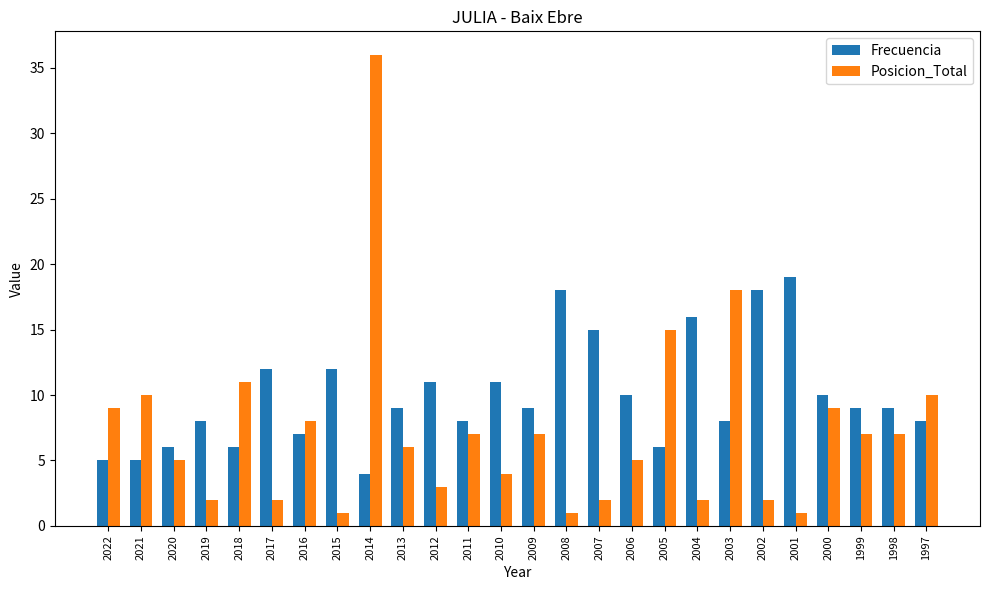

Is it true that Posicion_Total equals 6 at 2021?

False